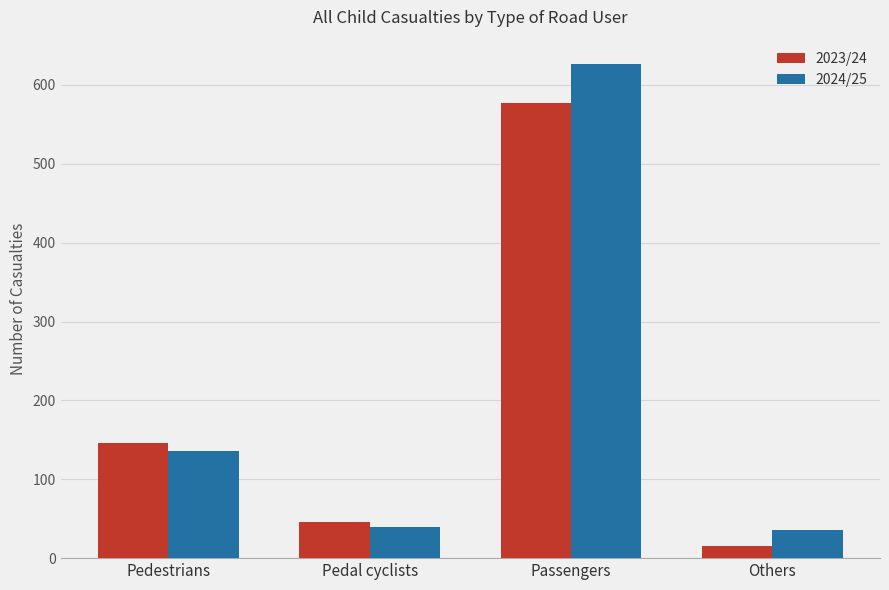

At which label is 2023/24 closest to 296?

Pedestrians